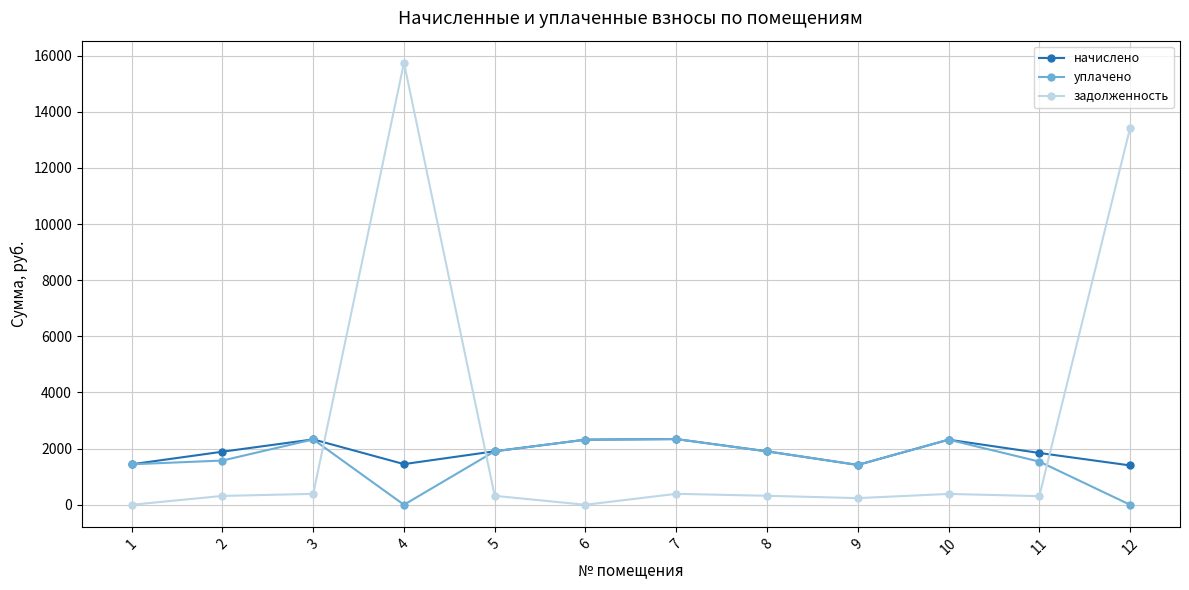

At which category is the sum across all series the highest?

4